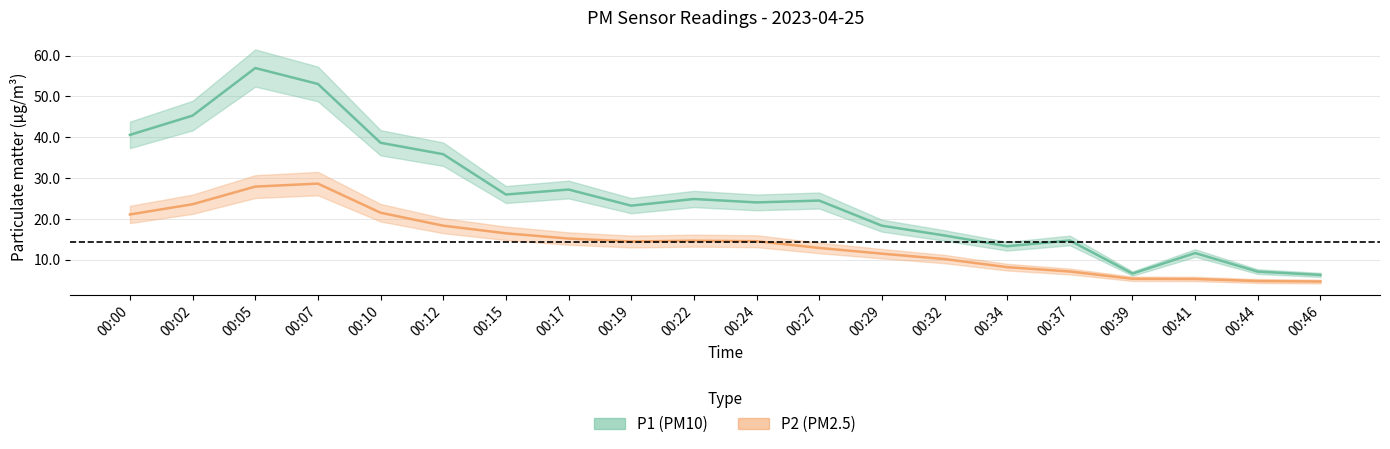

Is it true that P1 equals 9.3 at 00:39?

False